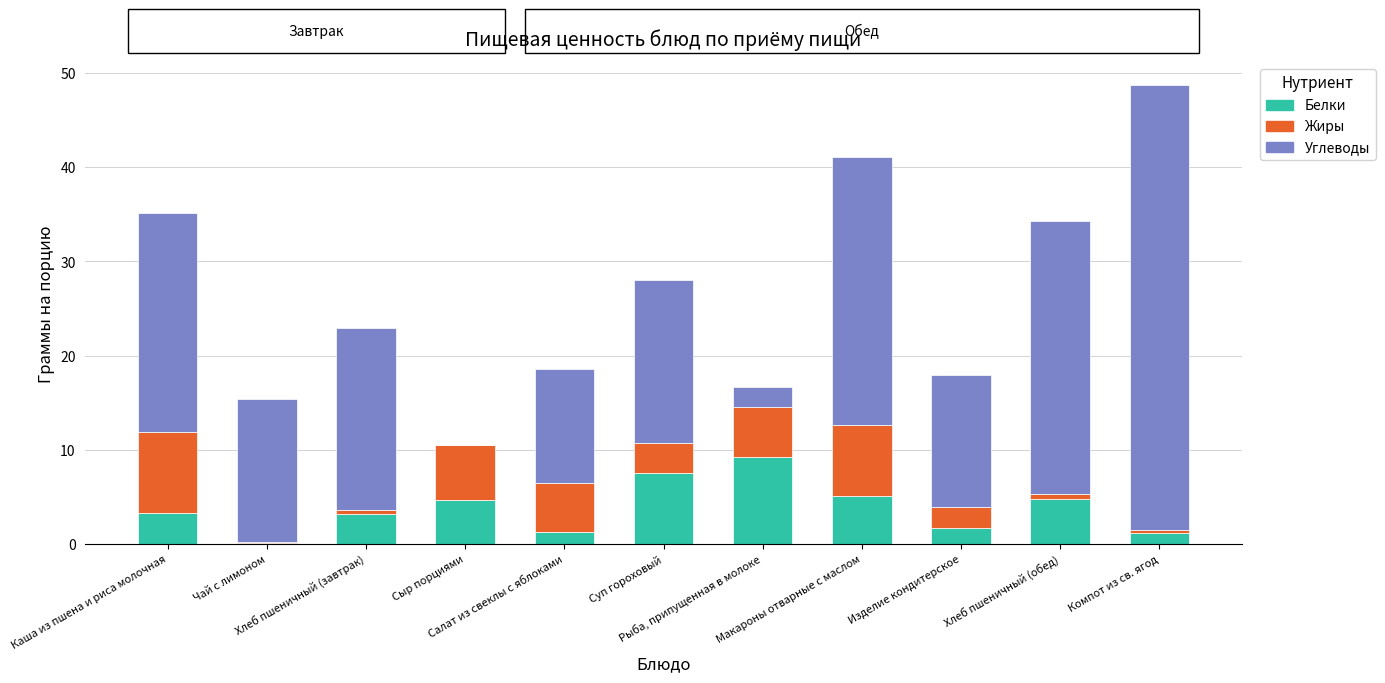

Reading left to right, list all the values displayed in this chart.

Белки: 3.3	0.1	3.2	4.6	1.3	7.5	9.3	5.1	1.7	4.7	1.2
Жиры: 8.6	0.0	0.4	5.9	5.2	3.2	5.3	7.5	2.3	0.6	0.3
Углеводы: 23.2	15.2	19.3	0.0	12.1	17.2	2.1	28.5	13.9	29.0	47.3